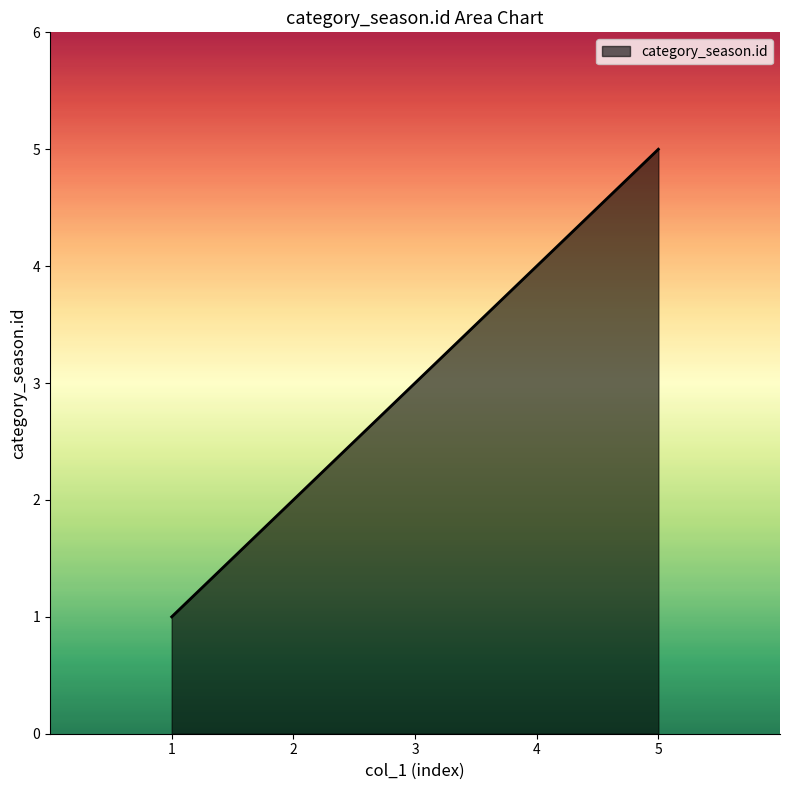

List the labels in order of value, largest first.

5, 4, 3, 2, 1